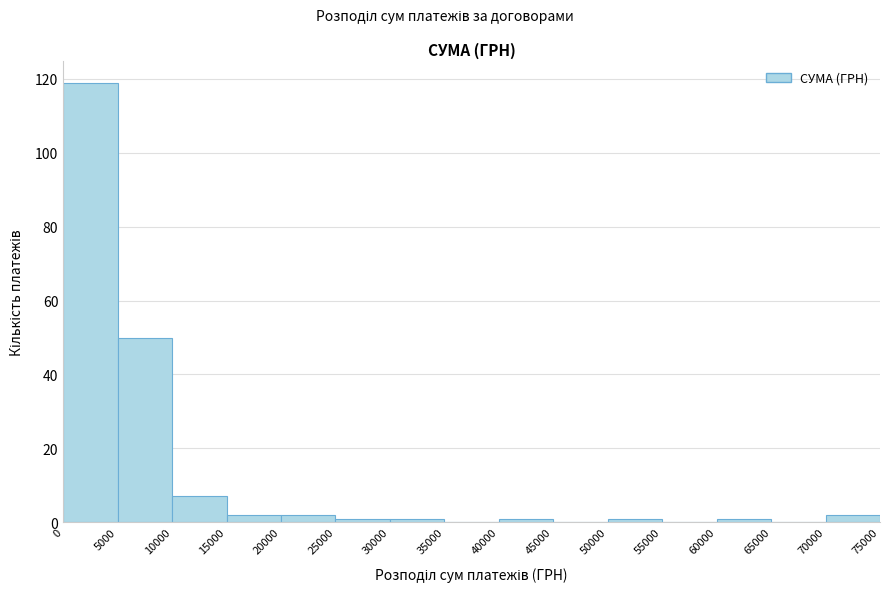

What is the height of the bar covering 70000 to 75000 on the x-axis? The values are not printed on the chart, so give them approximately, as read against the axis.

2